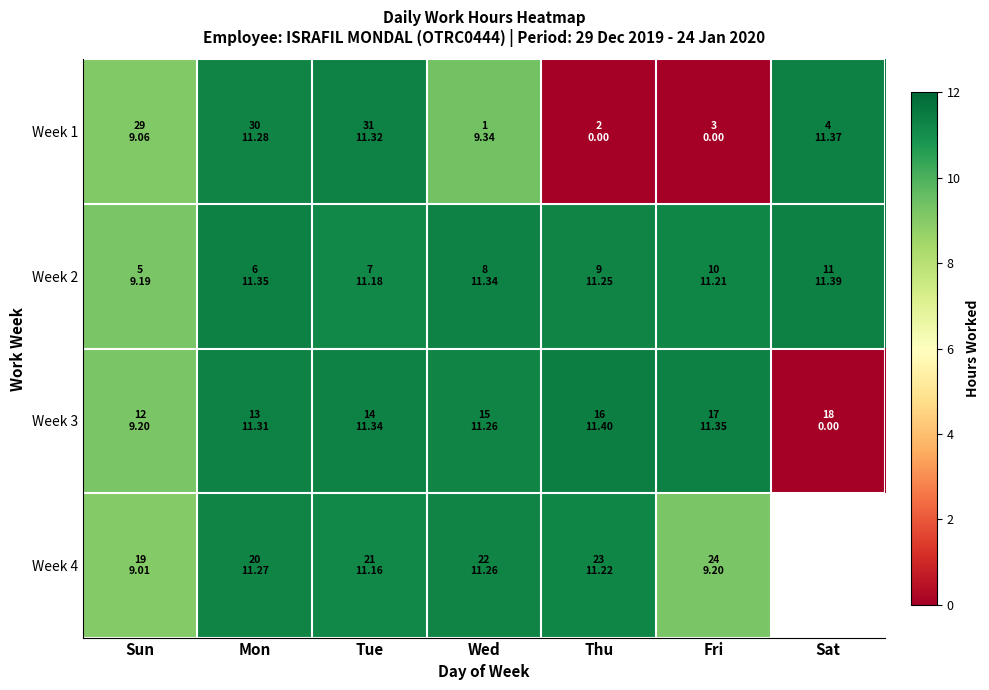

What is the maximum value for Week 4?

11.3